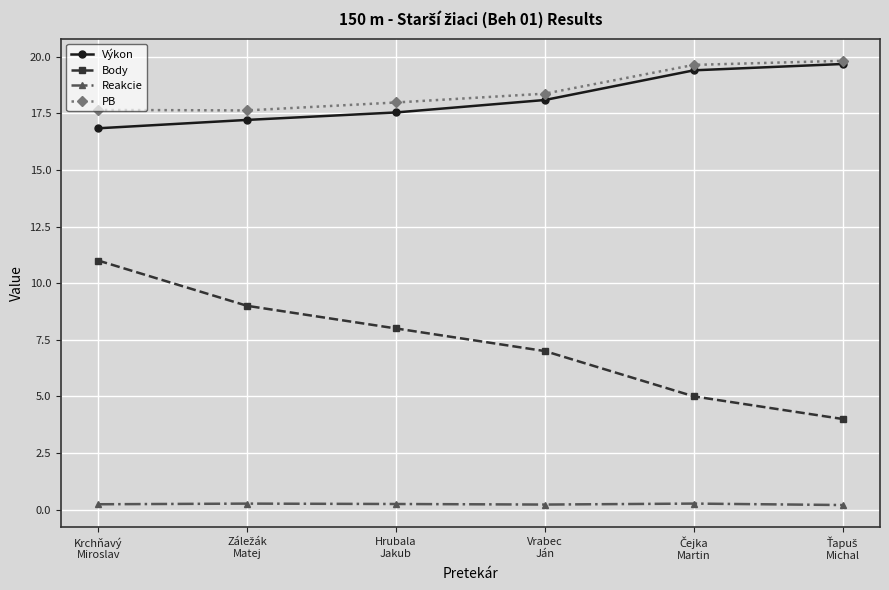

Count the number of categories in the chart.

6